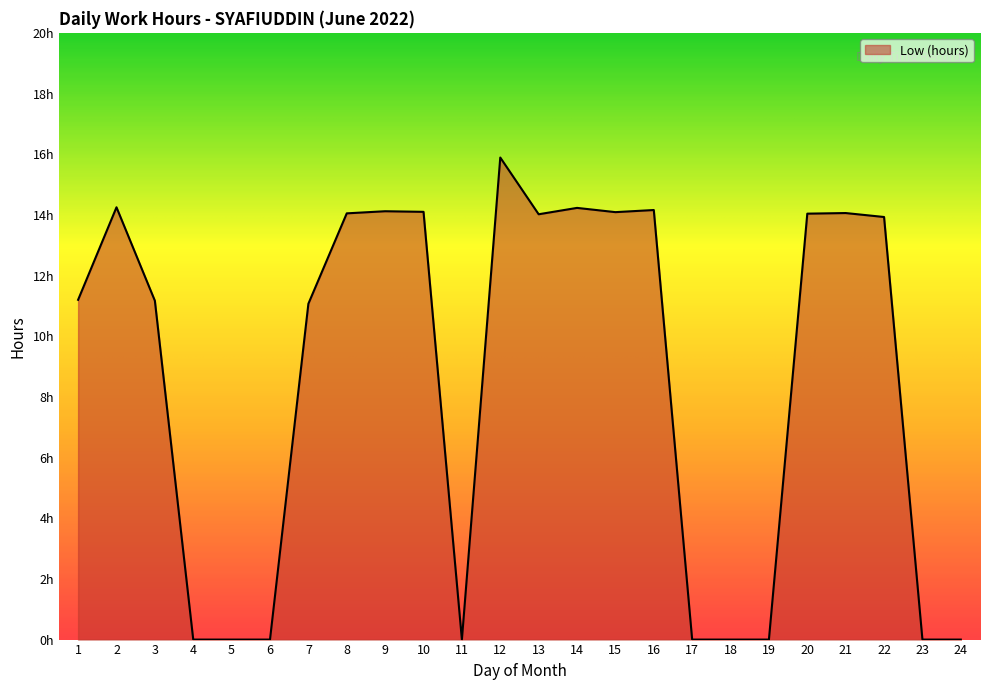

Does the chart display data point markers on the line(s)?

No